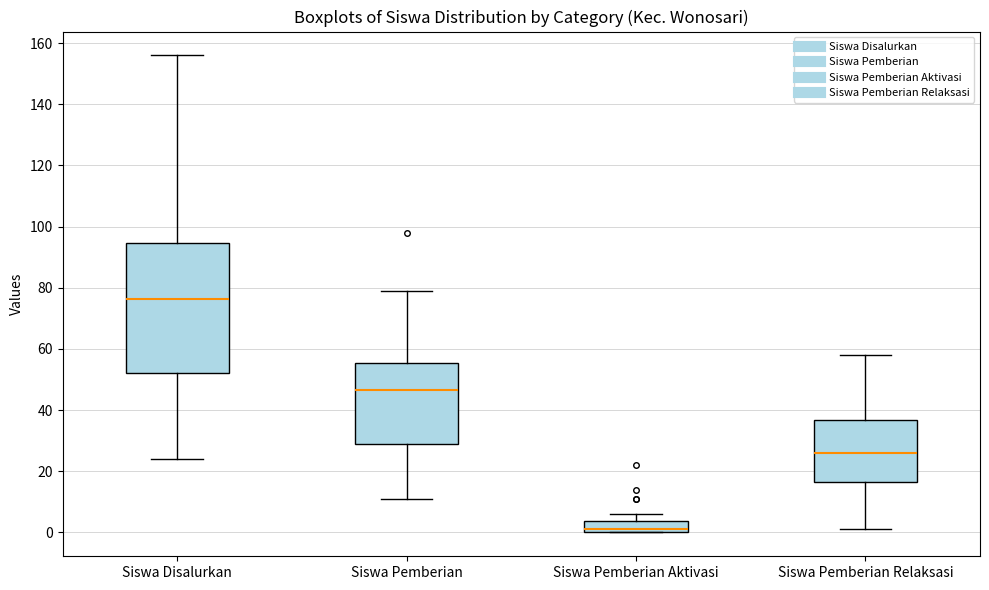

Where is the upper edge of the box for Siswa Pemberian Relaksasi on the y-axis? The values are not printed on the chart, so give them approximately, as read against the axis.

36